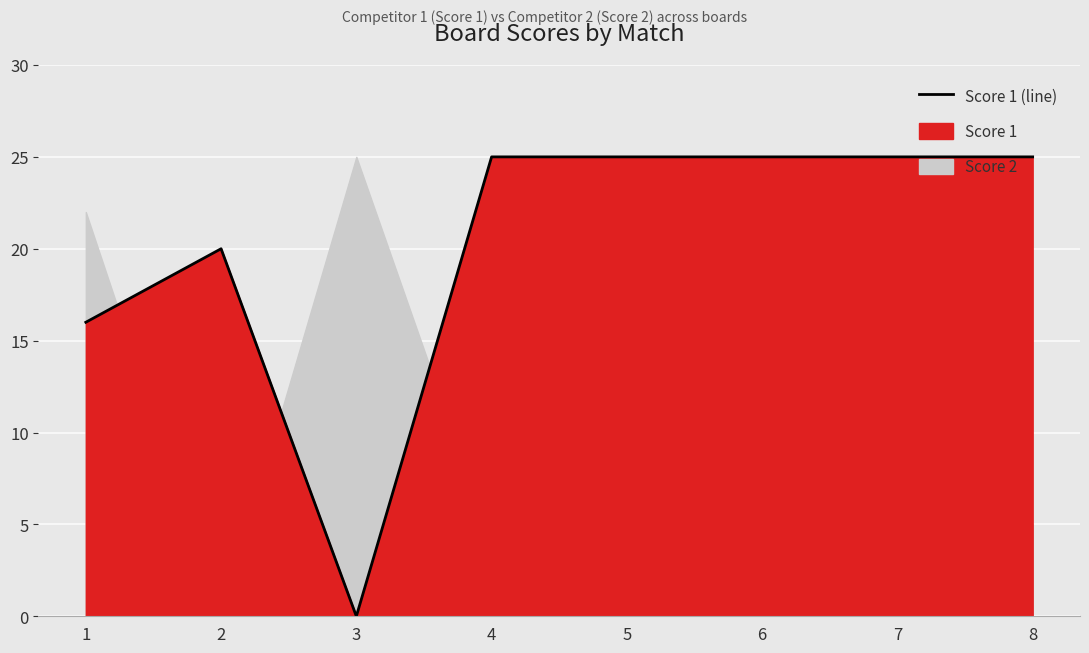

Between 8 and 5, which is larger?

8